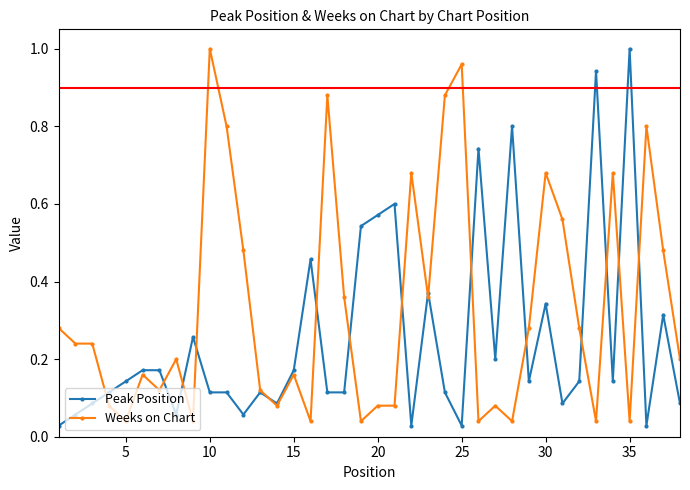

After their last crossing, which series has the higher values: Weeks on Chart or Peak Position?

Weeks on Chart